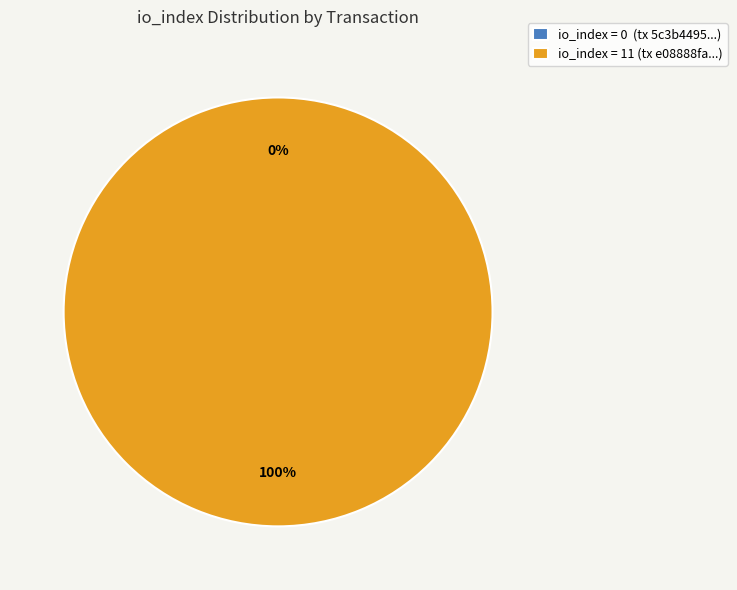

The tx_index_11 slice represents 100% of the pie. True or false?

True